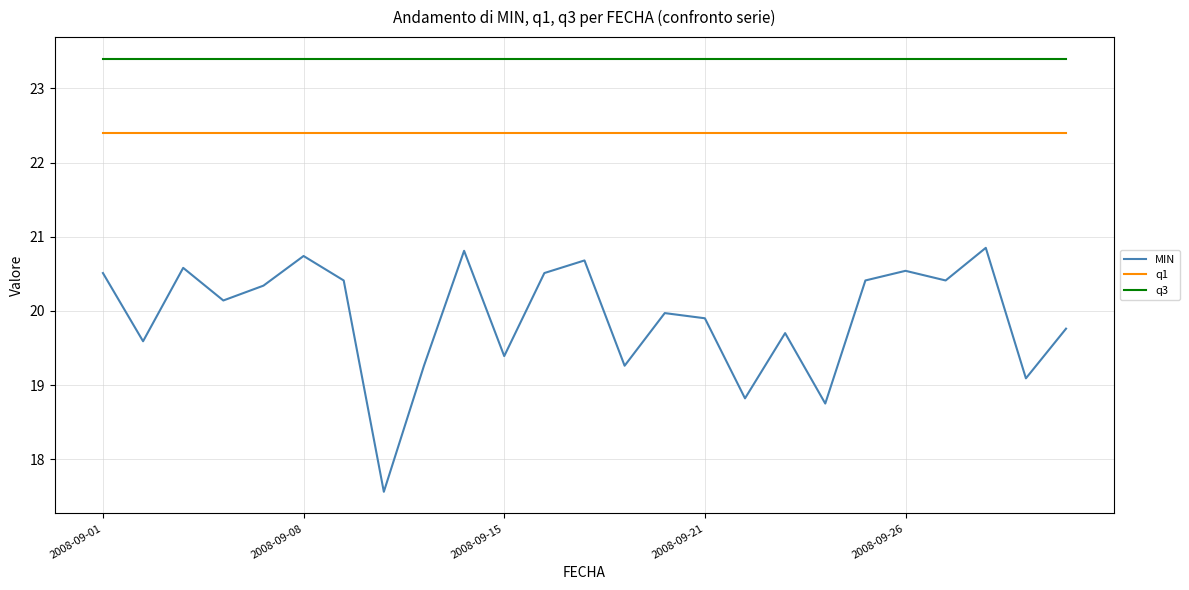

Does the chart have visible grid lines?

Yes